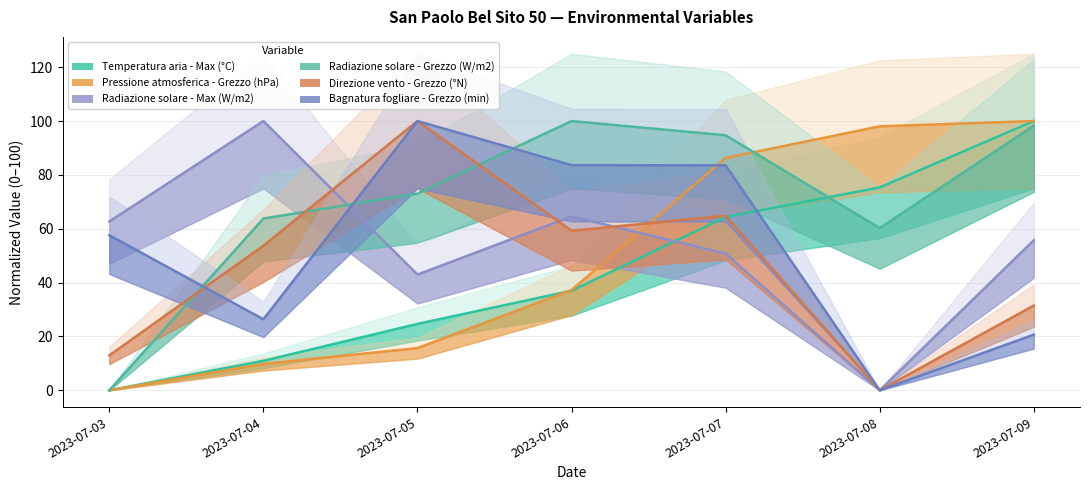

List the series in order of their peak value, lowest first.

Temperatura aria - Max (°C), Pressione atmosferica - Grezzo (hPa), Radiazione solare - Max (W/m2), Radiazione solare - Grezzo (W/m2), Direzione vento - Grezzo (°N), Bagnatura fogliare - Grezzo (min)